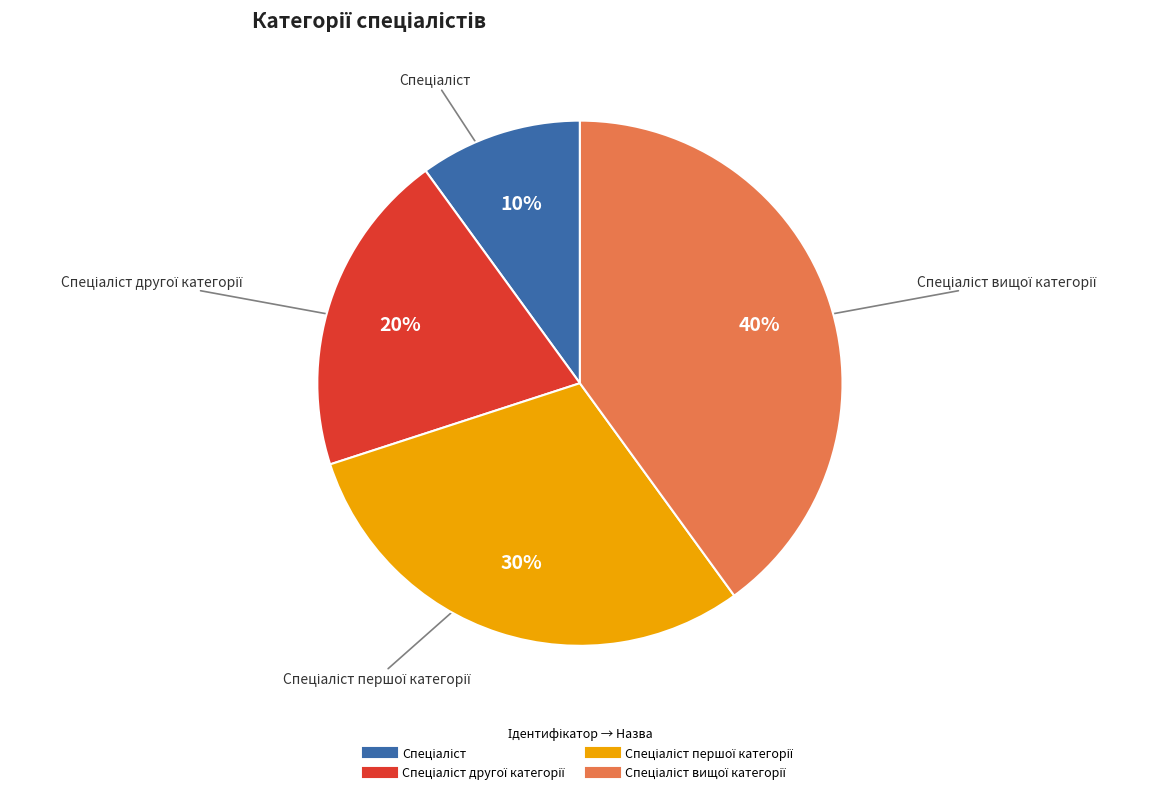

To the nearest percent, what is the average slice percentage?

25%